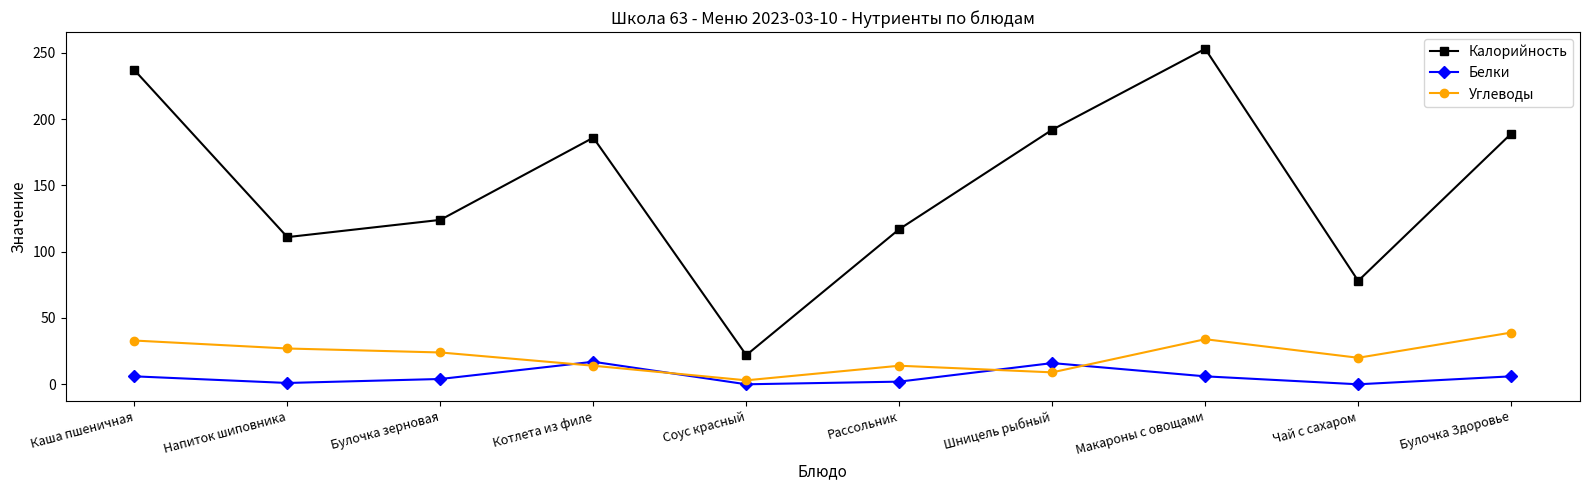

What is the difference between the highest and lowest values at Рассольник?

115